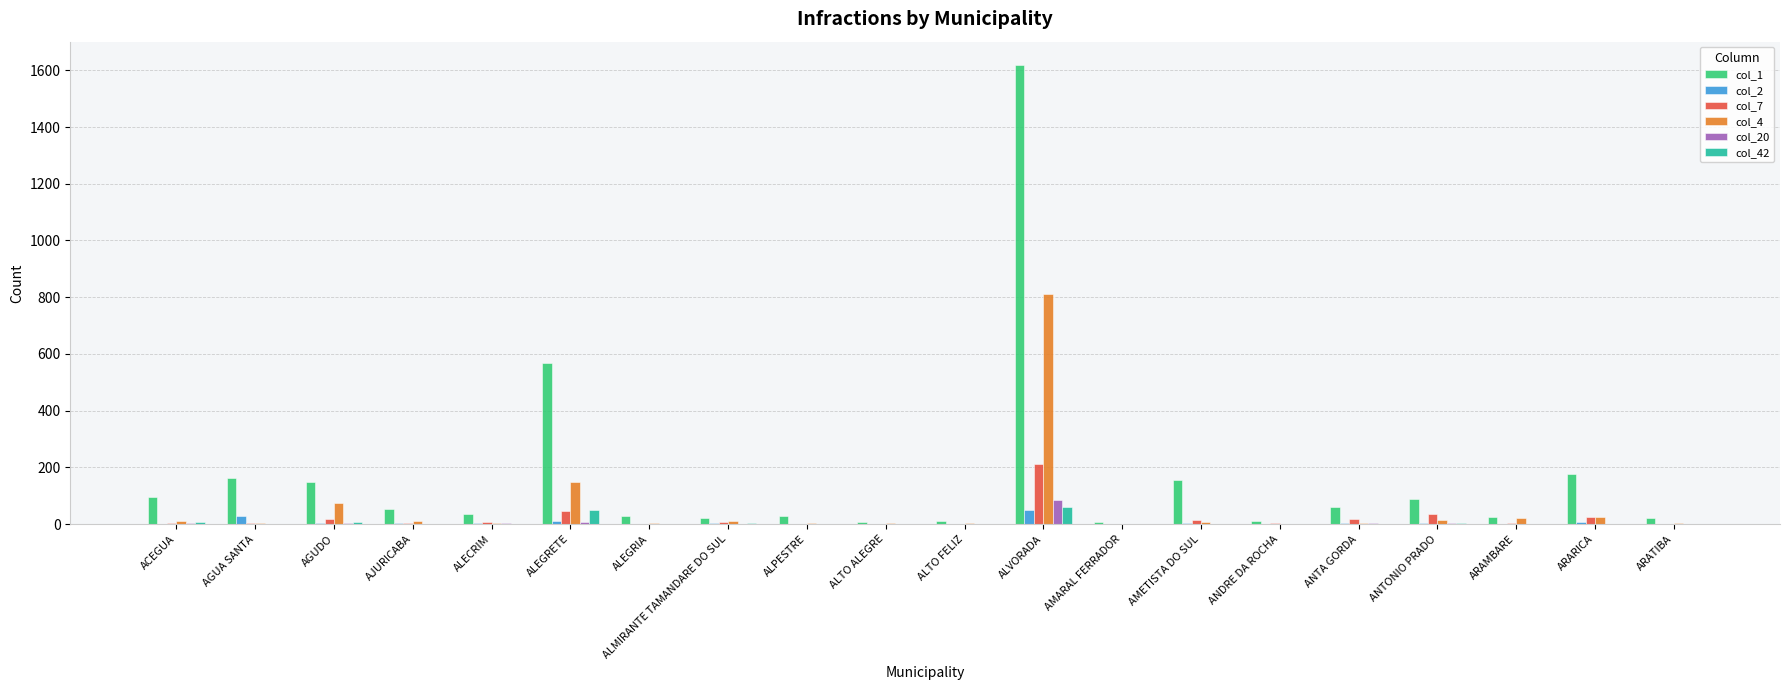

Are the bars horizontal?

No